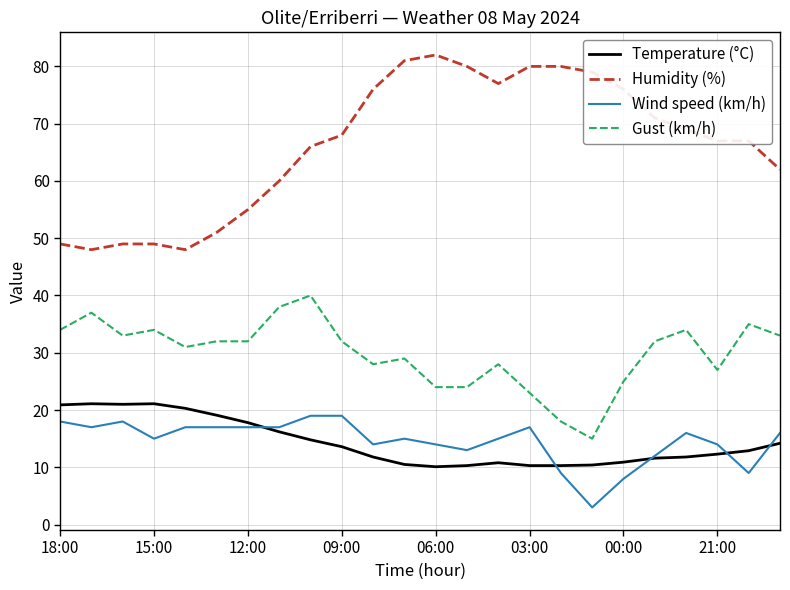

What is the maximum value shown in the chart?

82.0